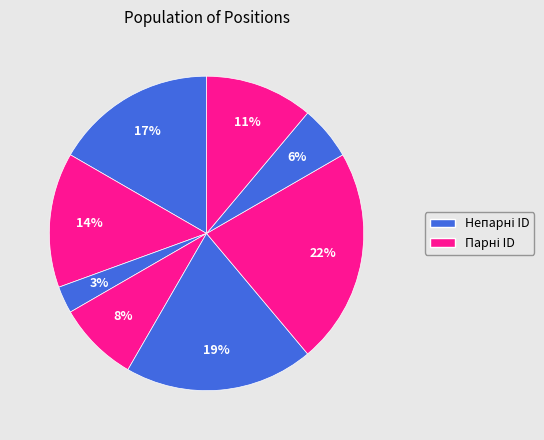

Count the number of slices in the pie.

8